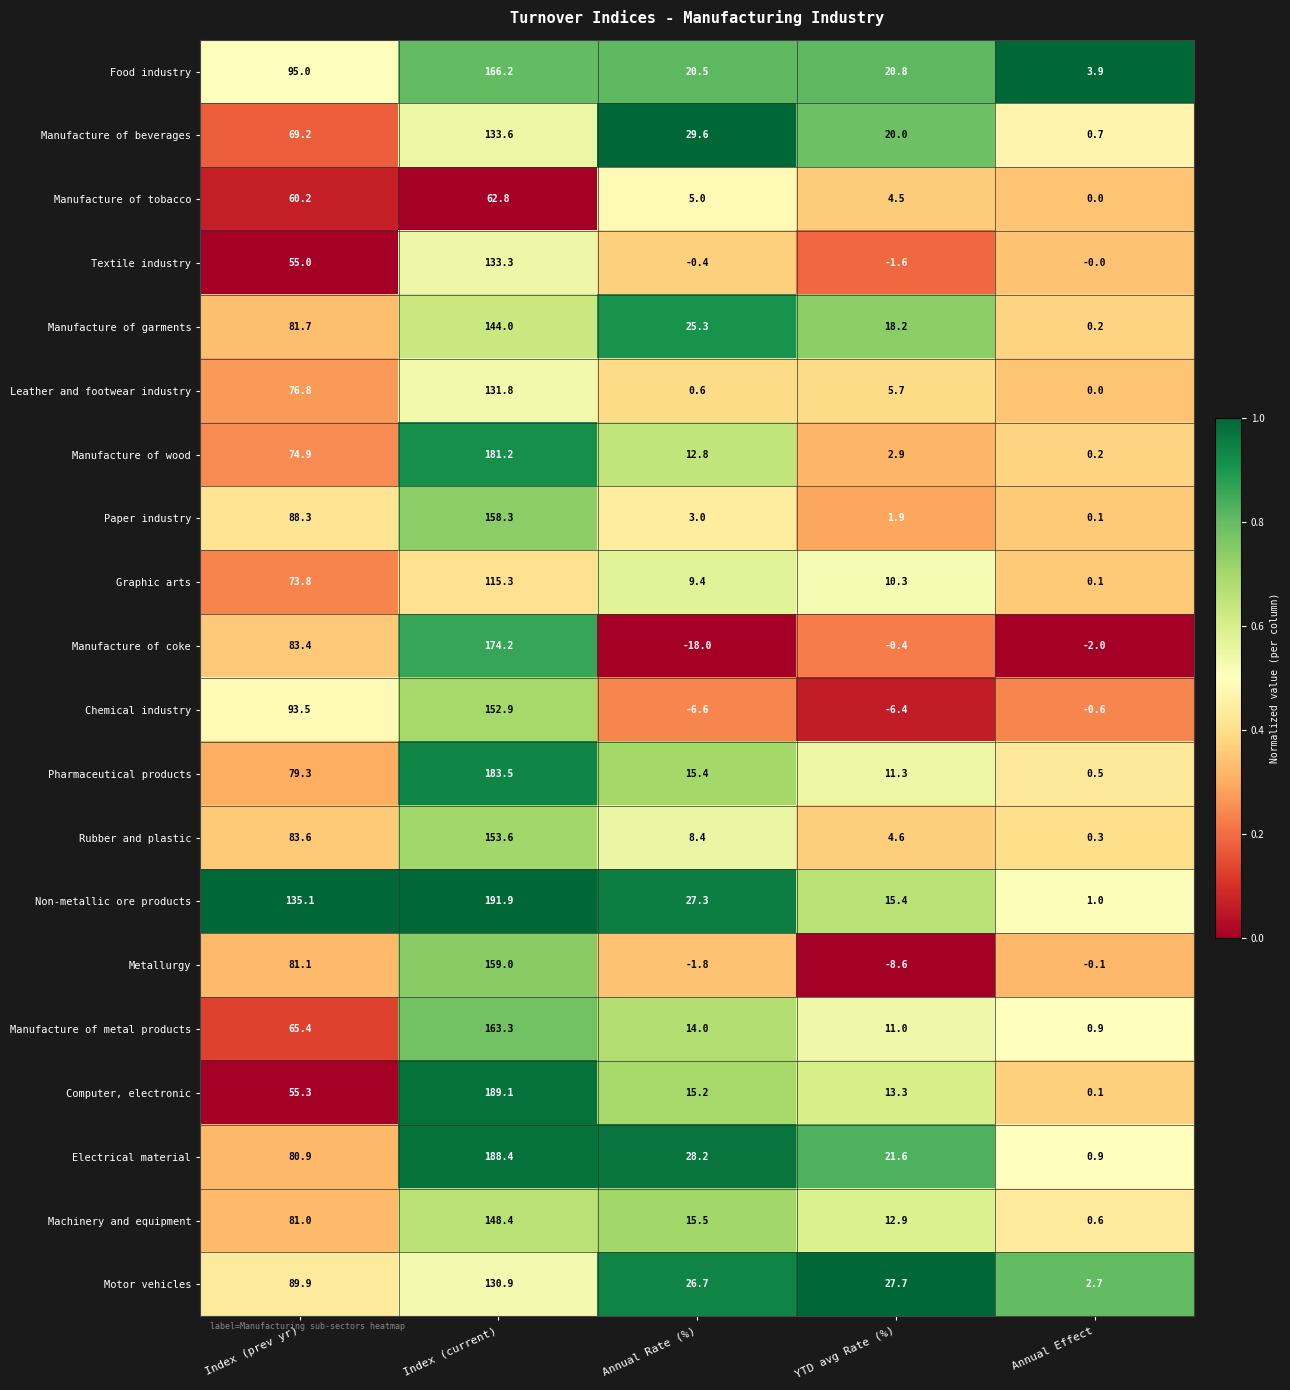

The Graphic arts series shows 14.0 at Annual Rate (%). True or false?

False